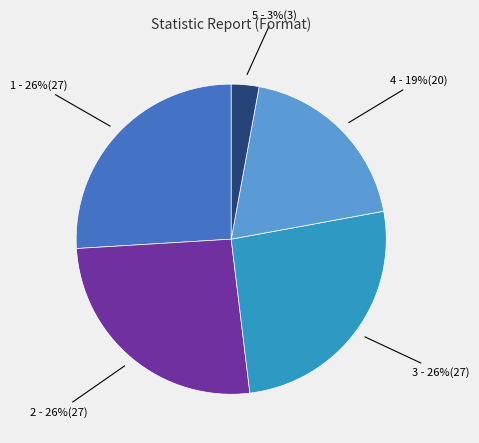

Is there a majority slice in this chart?

No